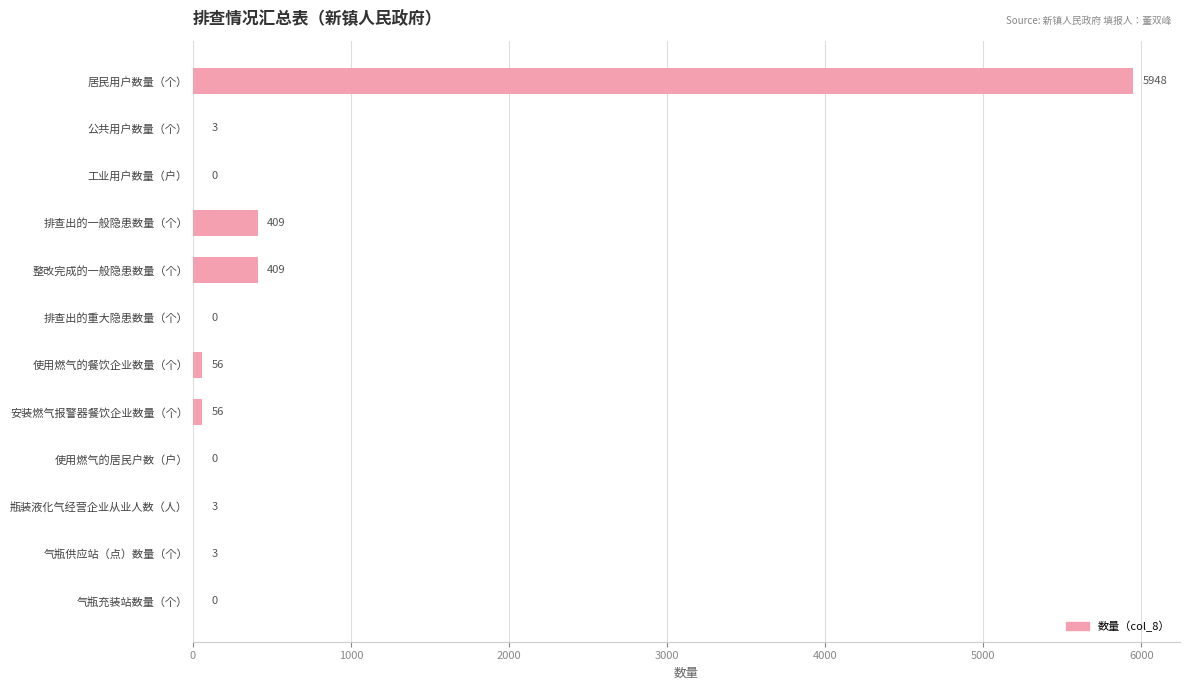

What is the change in value from 排查出的一般隐患数量（个） to 使用燃气的居民户数（户）?

-409